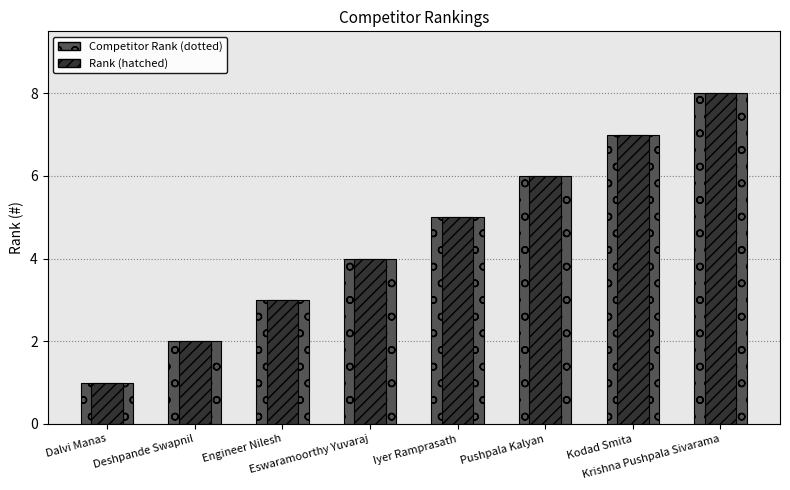

At which label is # closest to 4?

Eswaramoorthy Yuvaraj